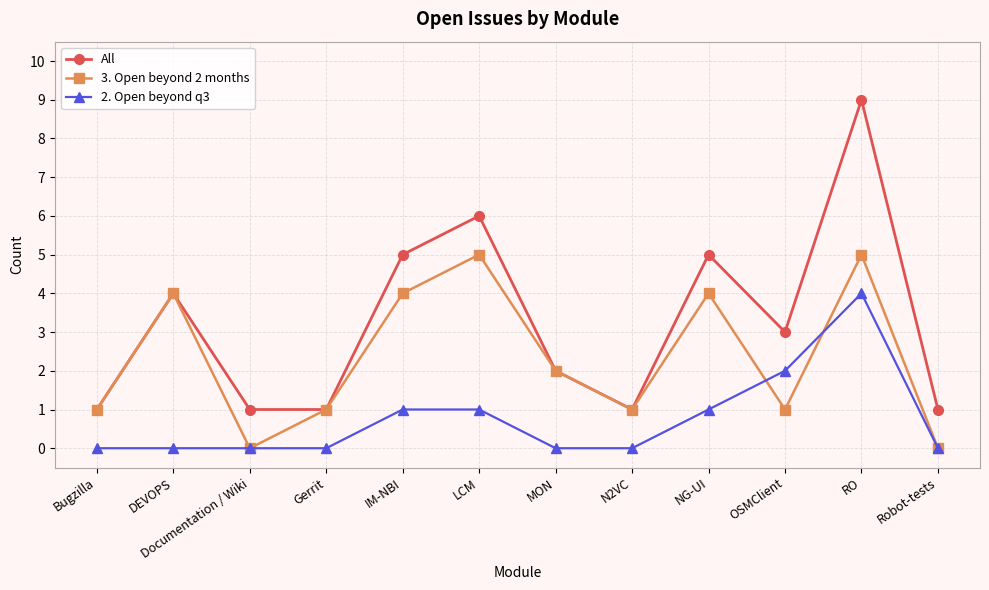

At LCM, list the series in order from largest to smallest.

All, 3. Open beyond 2 months, 2. Open beyond q3